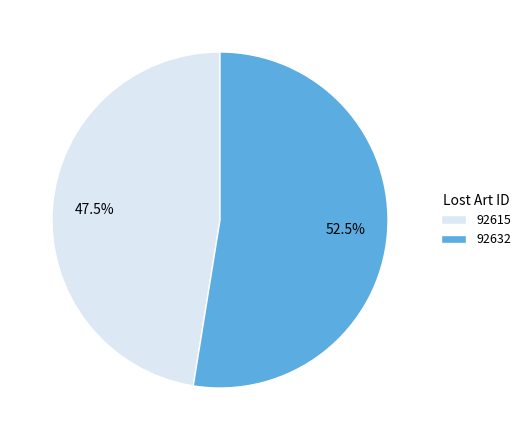

Rank the categories by value from lowest to highest.

92615, 92632